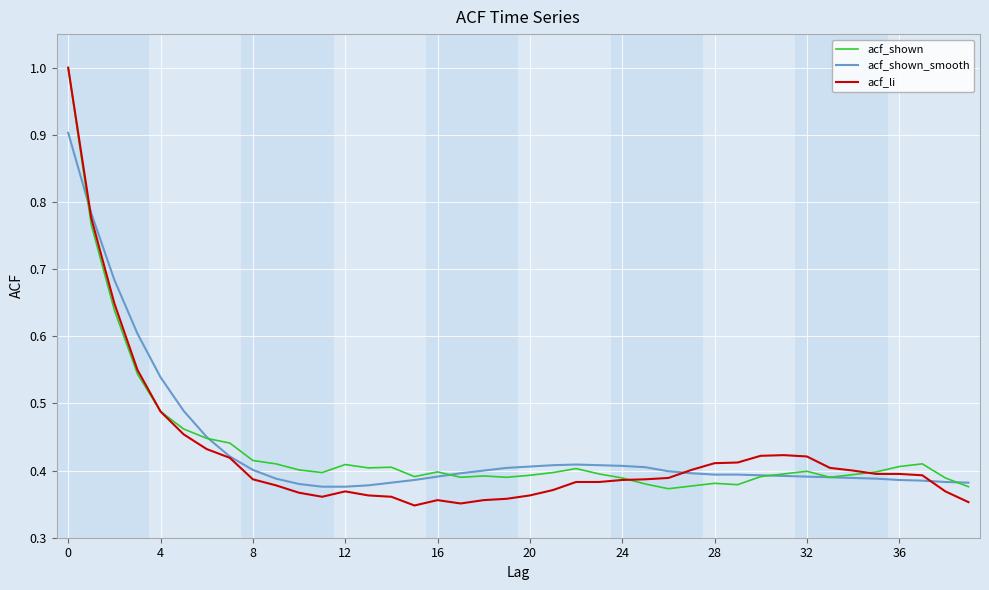

What is the greatest value displayed?

1.0